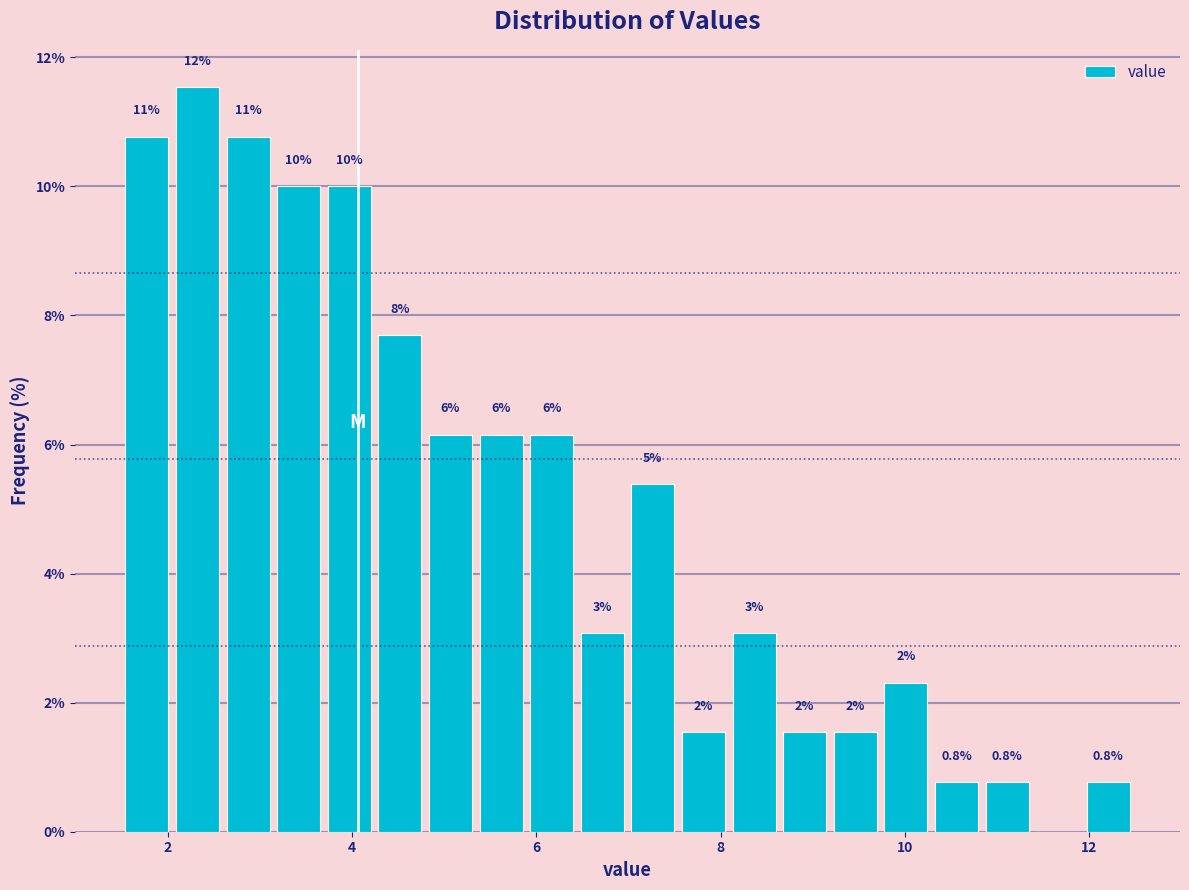

Read against the x-axis, roughly where is the centre of the tallest bar?

2.4